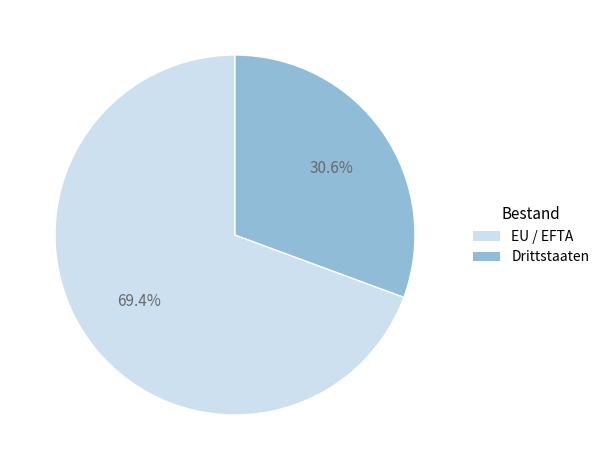

What is the total percentage of EU / EFTA and Drittstaaten?

100.0%